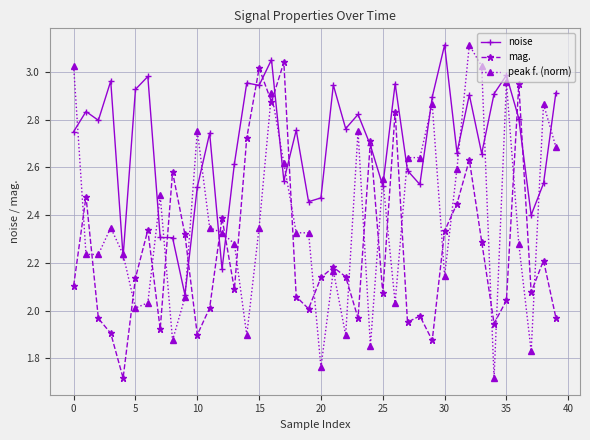

Which series ends up on top after the final intersection of noise and mag.?

noise